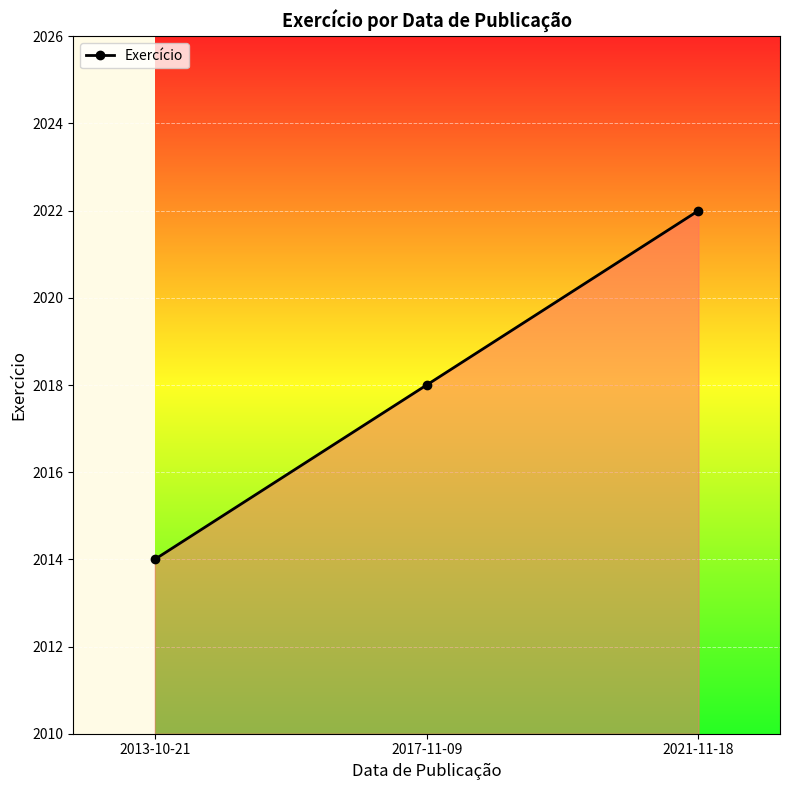

Rank the categories by value from highest to lowest.

2021-11-18, 2017-11-09, 2013-10-21